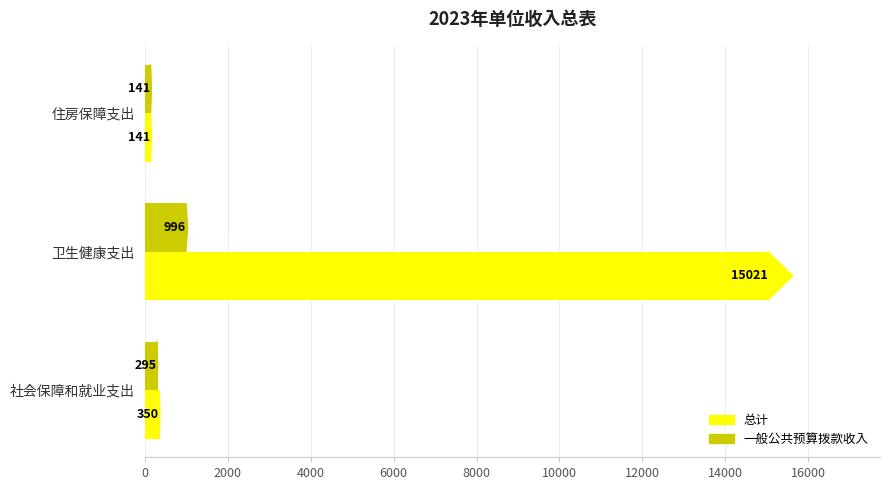

At how many categories does at least one series exceed 6022?

1